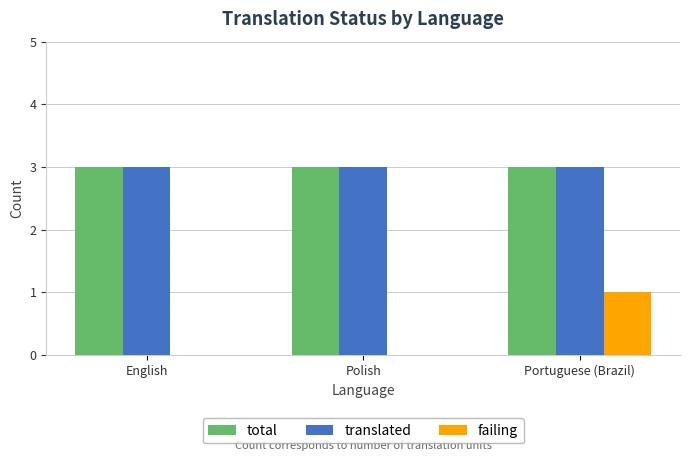

Which series changed the most between Polish and Portuguese (Brazil)?

failing